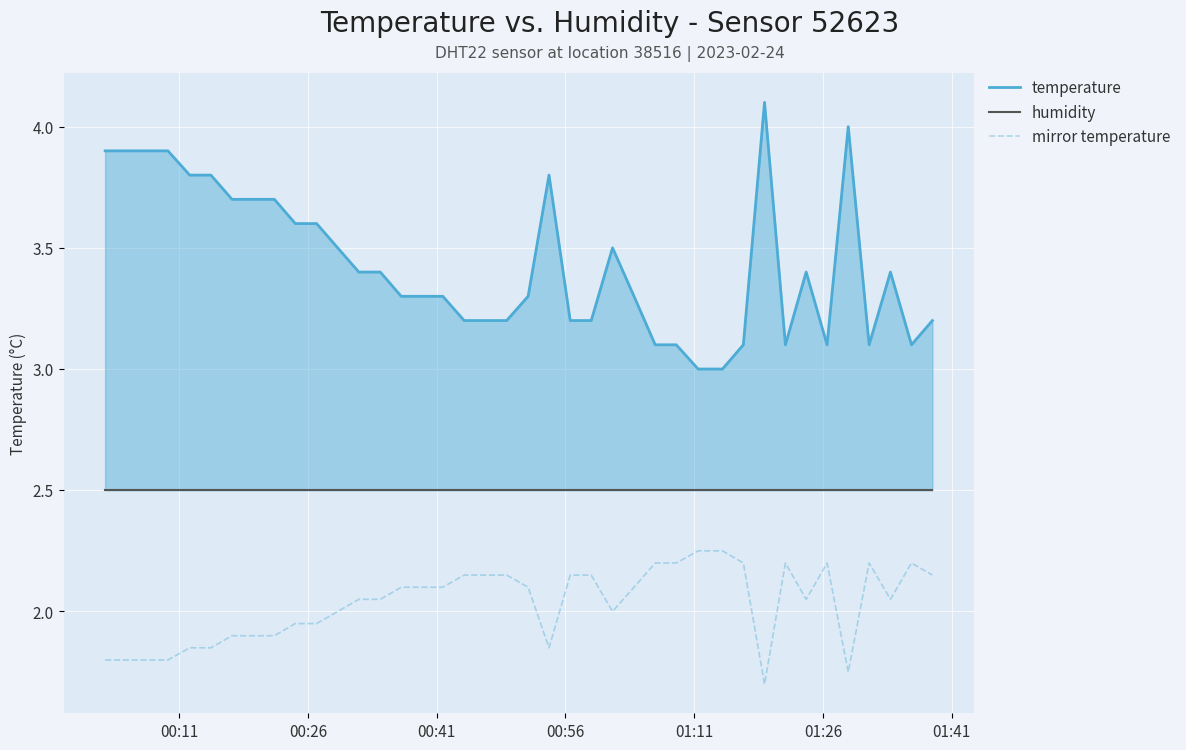

What is the minimum value for mirror temperature?

1.7